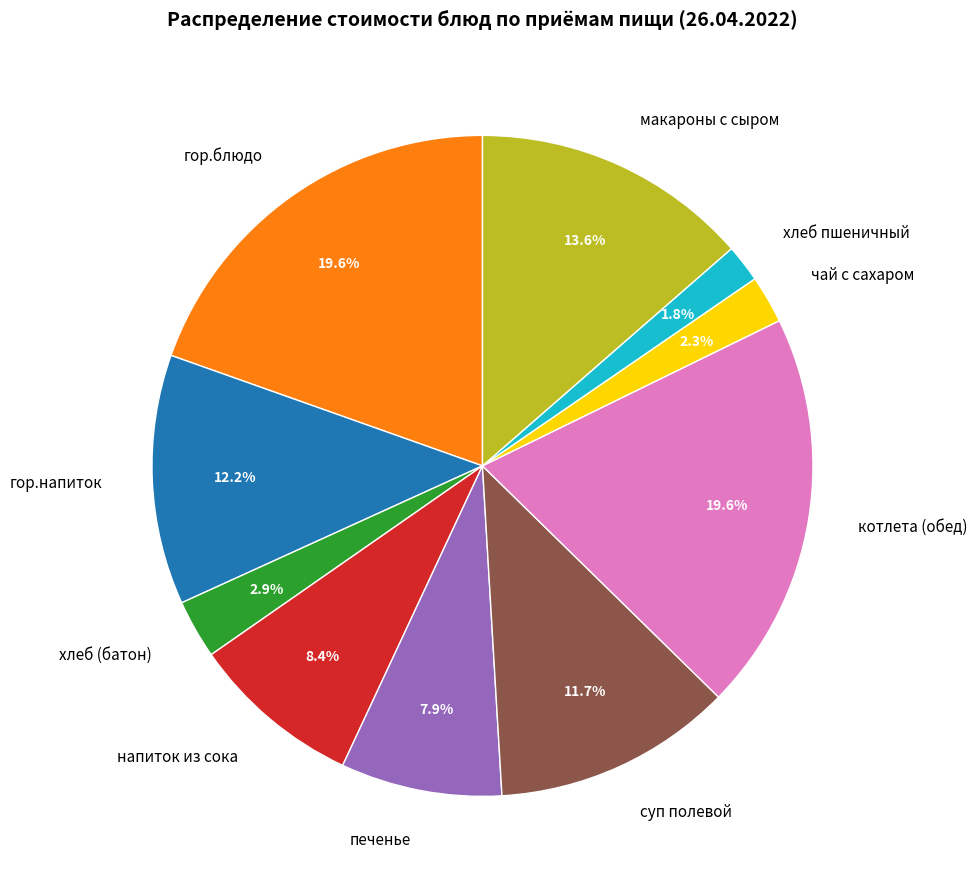

How many segments does this pie chart have?

10